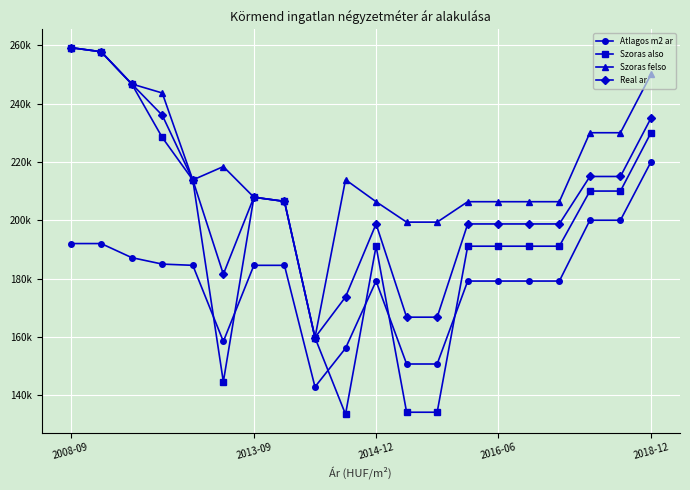

What are all the series names shown in the legend?

Atlagos m2 ar, Szoras also, Szoras felso, Real ar